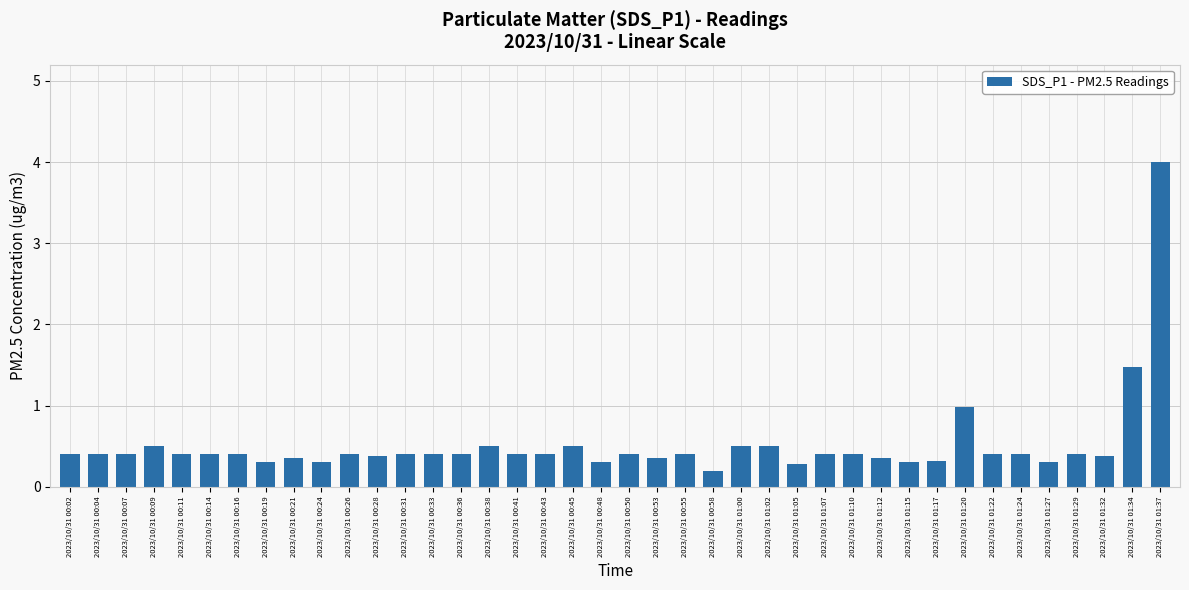

Does the chart contain any negative values?

No